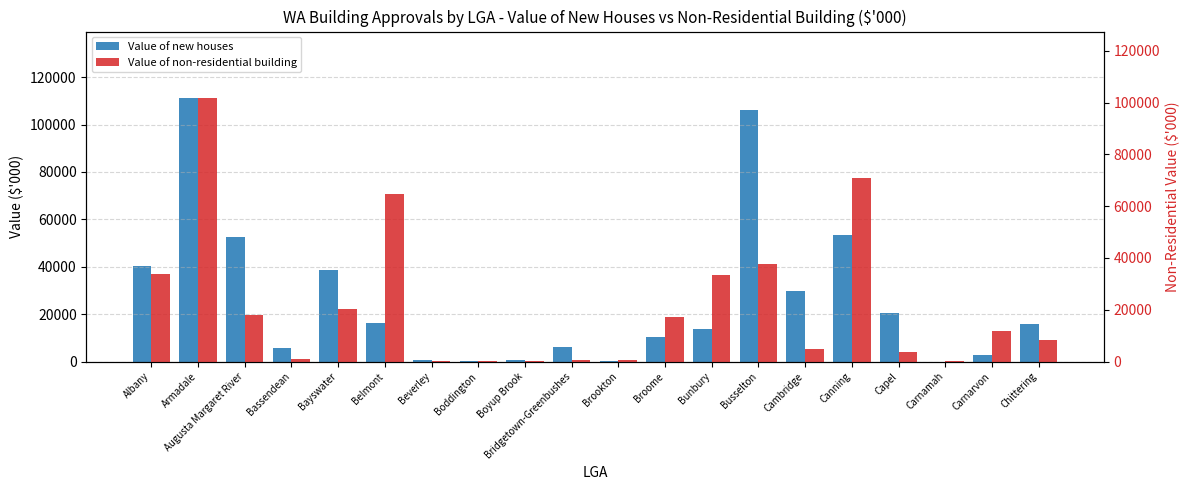

Reading left to right, what are all the values shown in this chart?

Value of new houses: Albany=40248.4	Armadale=111395.9	Augusta Margaret River=52658.4	Bassendean=5707.1	Bayswater=38566.6	Belmont=16175.2	Beverley=717.5	Boddington=150.0	Boyup Brook=754.5	Bridgetown-Greenbushes=6273.1	Brookton=80.0	Broome=10206.6	Bunbury=13593.2	Busselton=106238.5	Cambridge=29647.1	Canning=53332.6	Capel=20575.6	Carnamah=0.0	Carnarvon=2797.3	Chittering=15634.8
Value of non-residential building: Albany=33617.4	Armadale=101958.2	Augusta Margaret River=17945.0	Bassendean=1122.1	Bayswater=20148.5	Belmont=64600.2	Beverley=110.0	Boddington=150.0	Boyup Brook=130.0	Bridgetown-Greenbushes=538.6	Brookton=764.7	Broome=17384.0	Bunbury=33522.8	Busselton=37712.1	Cambridge=5010.7	Canning=70695.4	Capel=3523.1	Carnamah=150.0	Carnarvon=11781.6	Chittering=8200.8